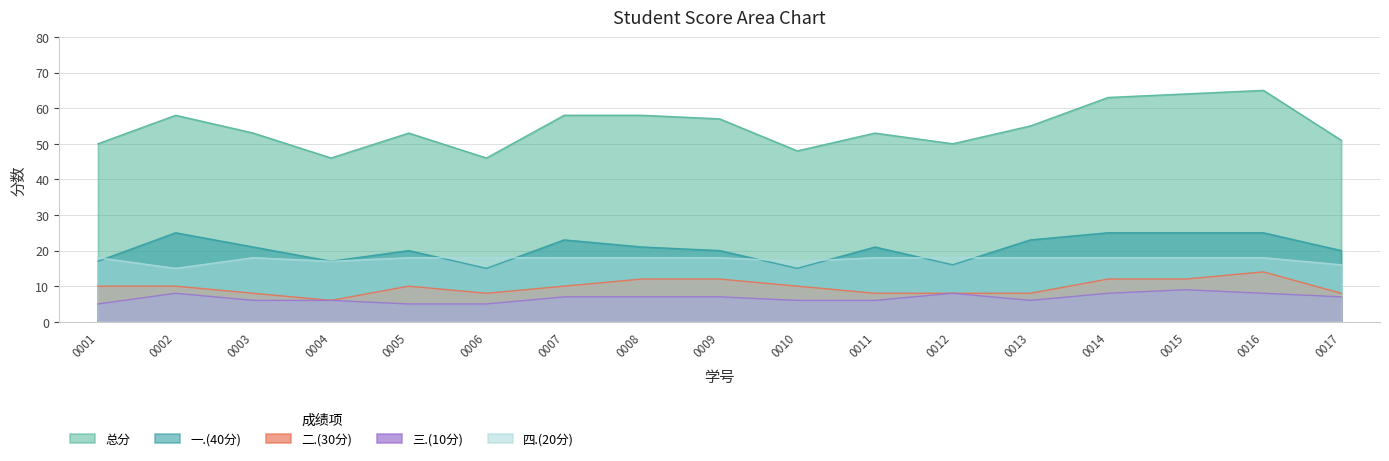

Count the number of data series in this chart.

5